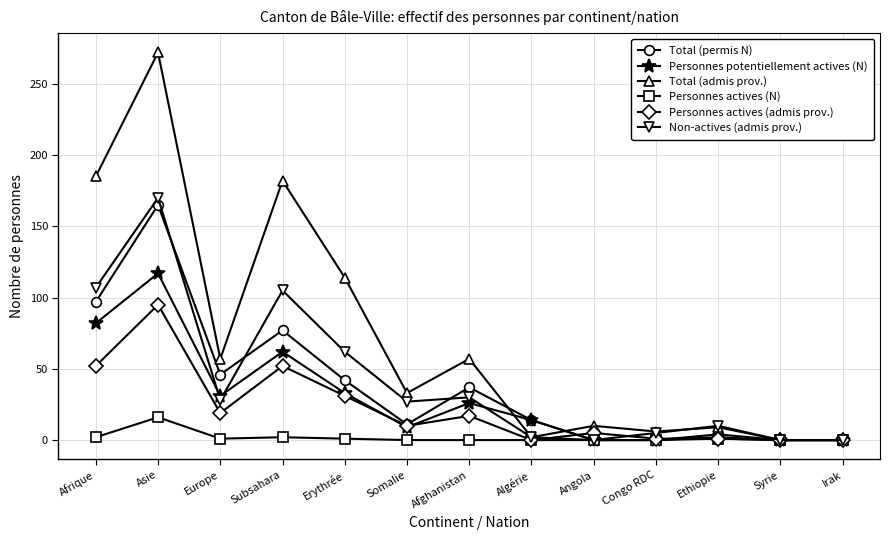

Which series has the largest range (max minus min)?

Total (admis prov.)